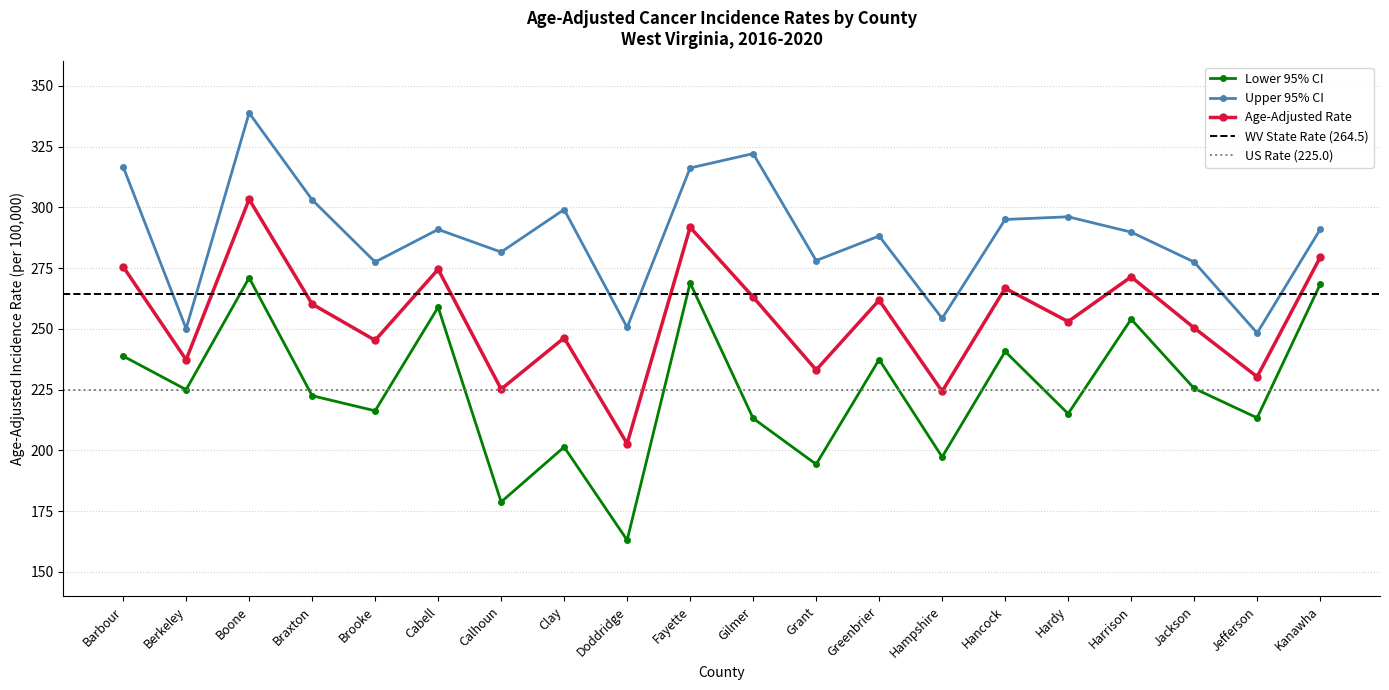

What is the difference between the highest and lowest values at Greenbrier?

50.8